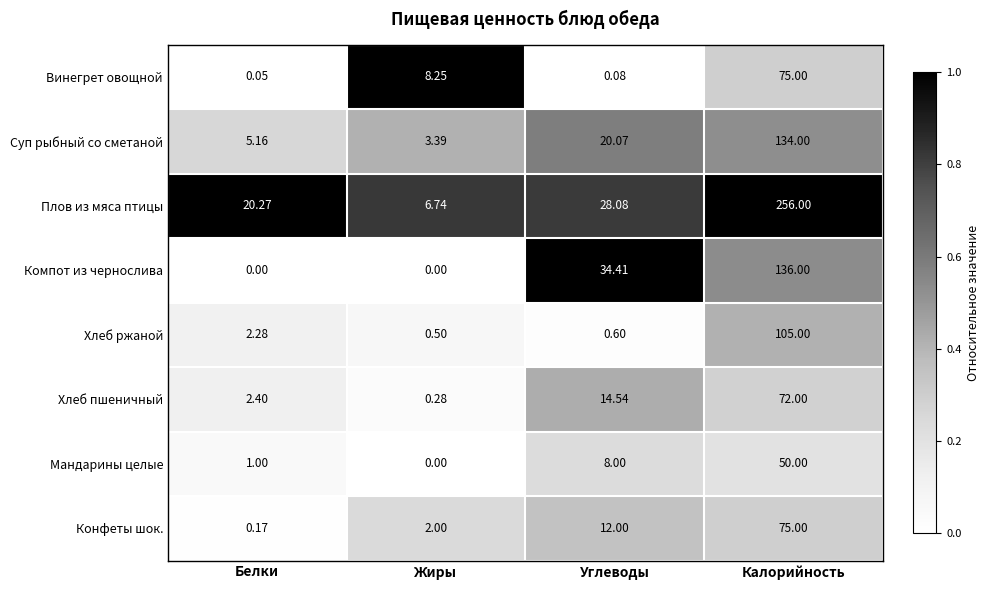

At which category is the sum across all series the highest?

Калорийность